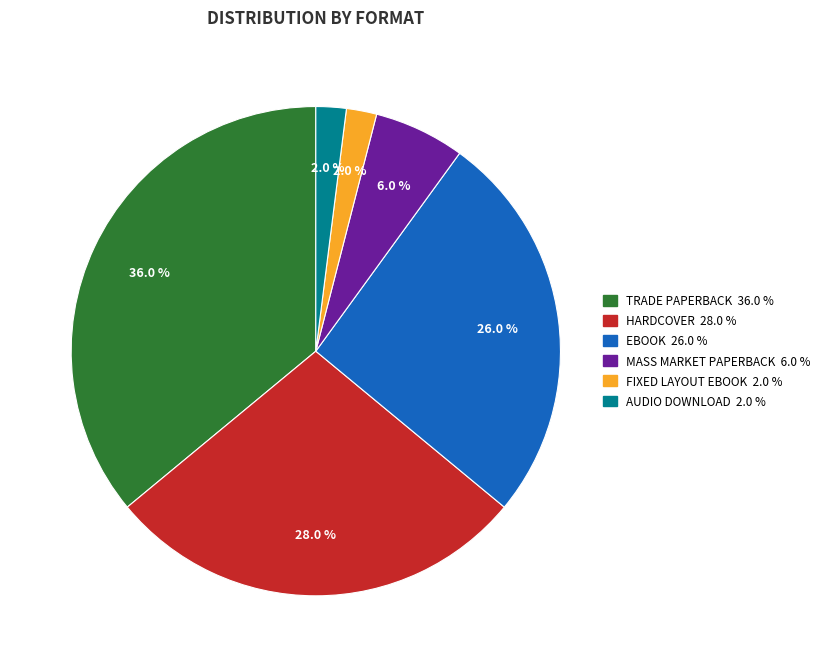

Does any single category account for the majority?

No